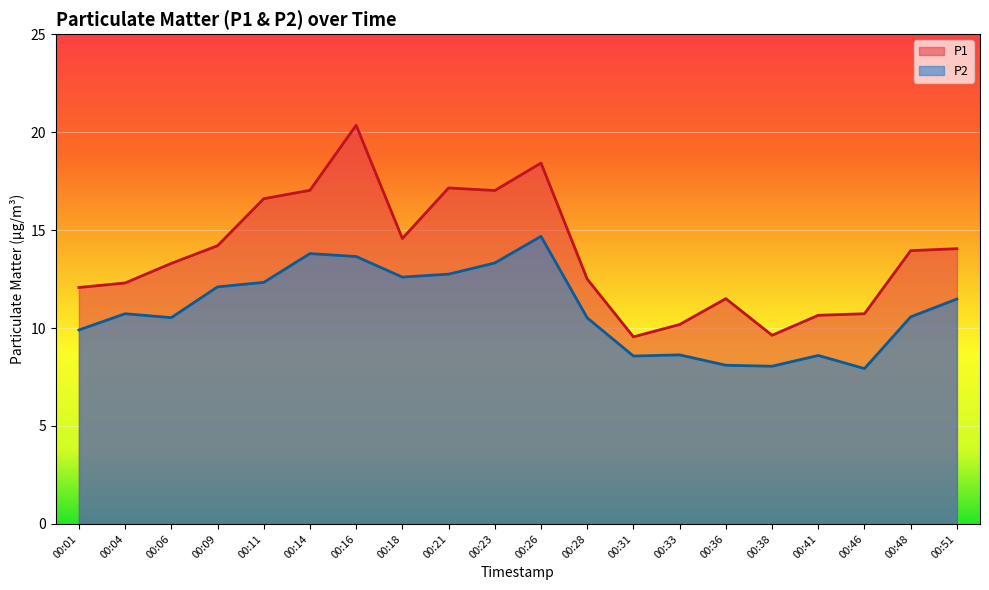

True or false: P2 and P1 intersect in this chart.

False